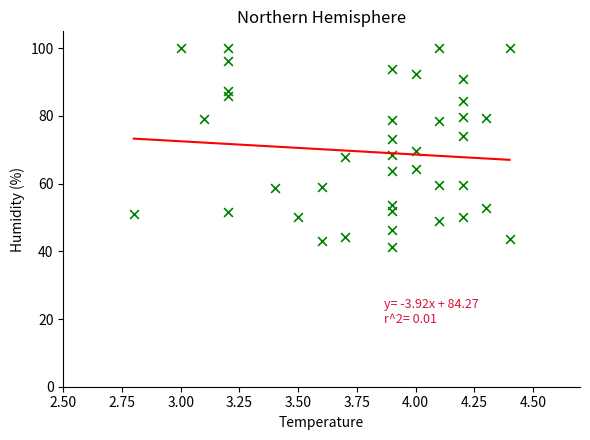

What is the range of Y values (max minus min)?

58.8